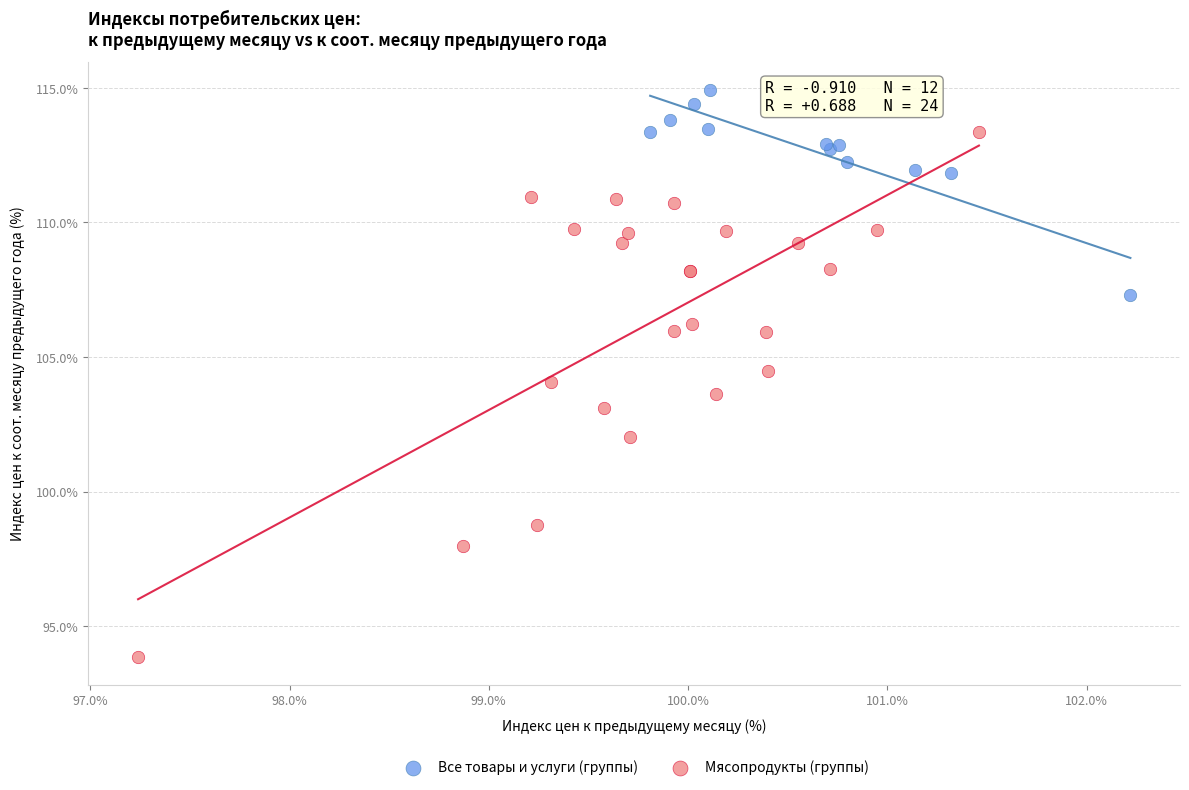

What are all the series names shown in the legend?

Все товары и услуги (группы), Мясопродукты (группы)